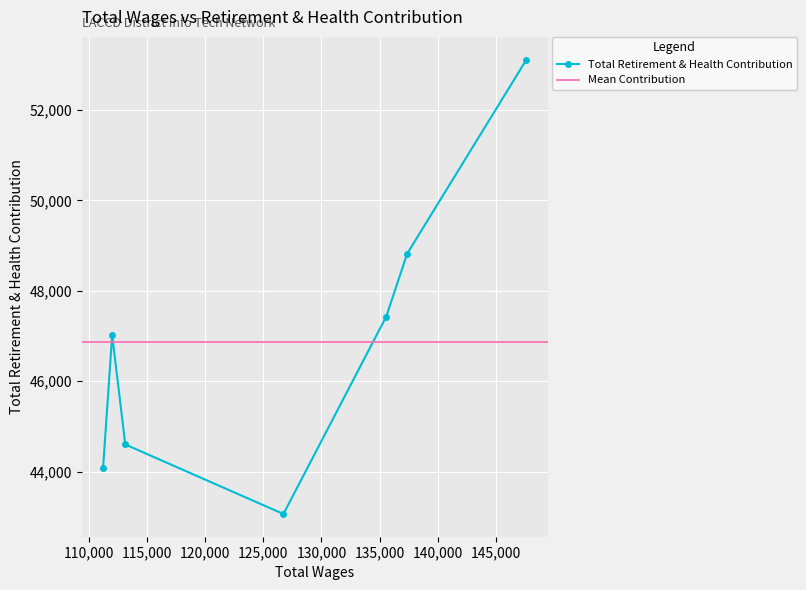

True or false: the data shows 47017 at 112019.

True